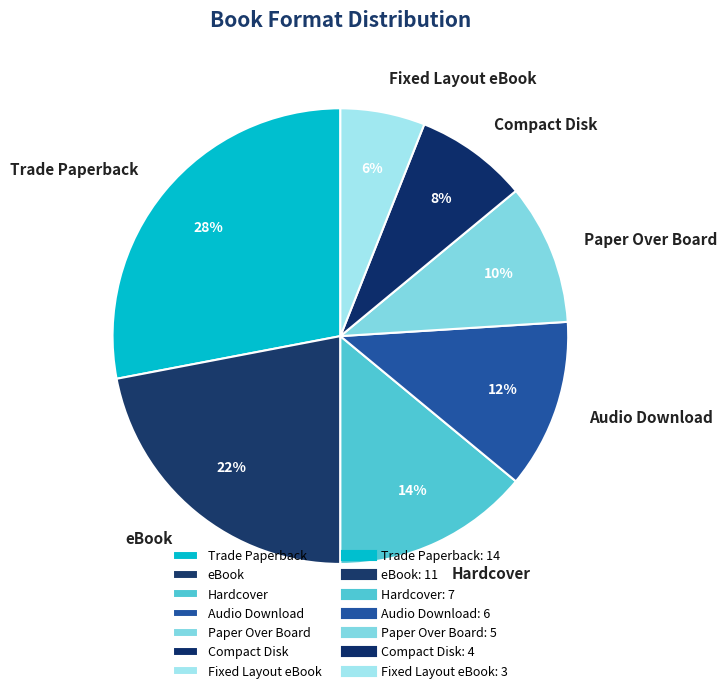

To the nearest percent, what is the average slice percentage?

14%